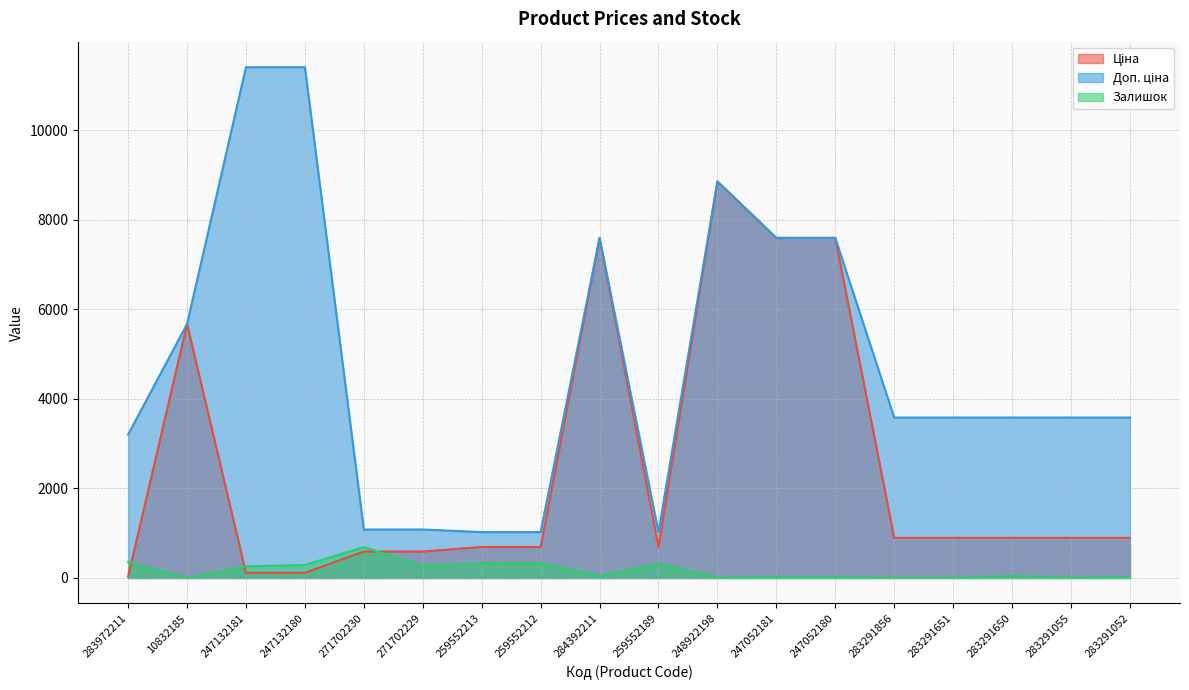

At which category is the sum across all series the highest?

248922198